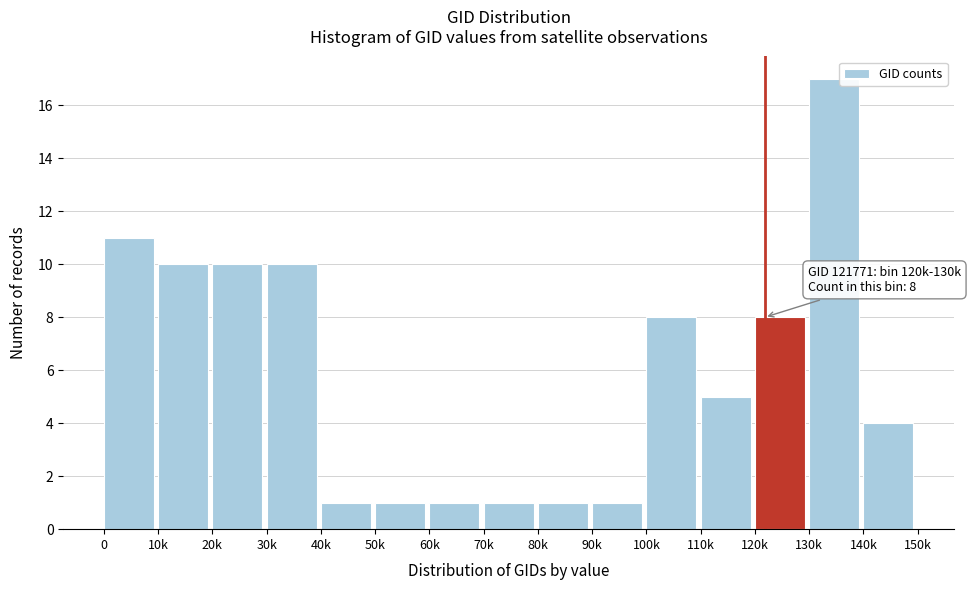

Reading left to right, extract all data points from this chart.

0=11	10k=10	20k=10	30k=10	40k=1	50k=1	60k=1	70k=1	80k=1	90k=1	100k=8	110k=5	120k=8	130k=17	140k=4